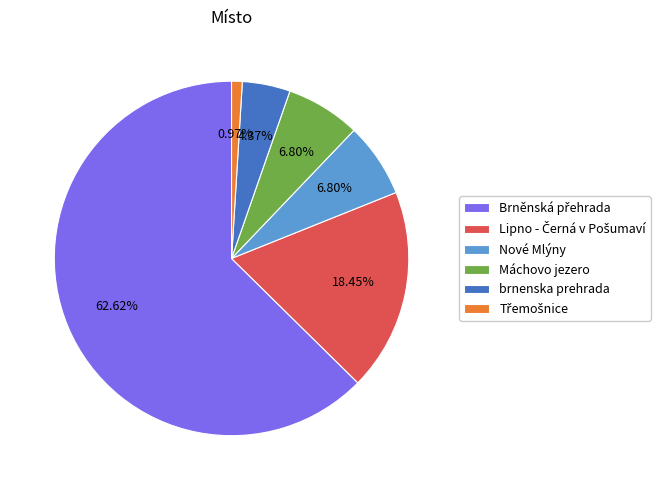

To the nearest percent, what is the difference between the largest and smallest slice percentages?

62%